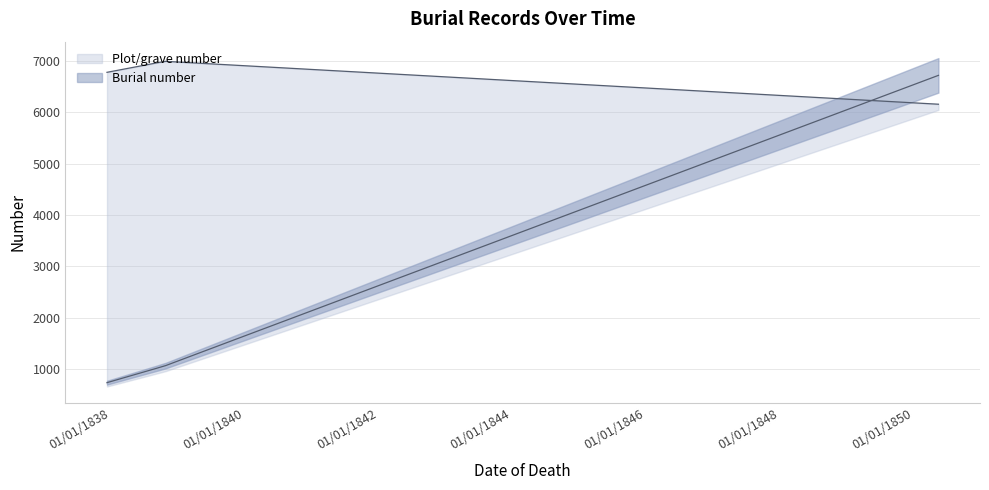

At which category is the sum across all series the highest?

17/05/1850